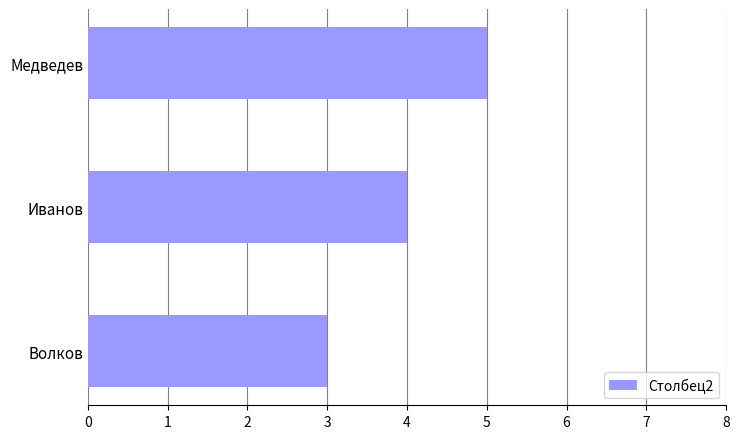

What is the difference between the maximum and minimum values?

2